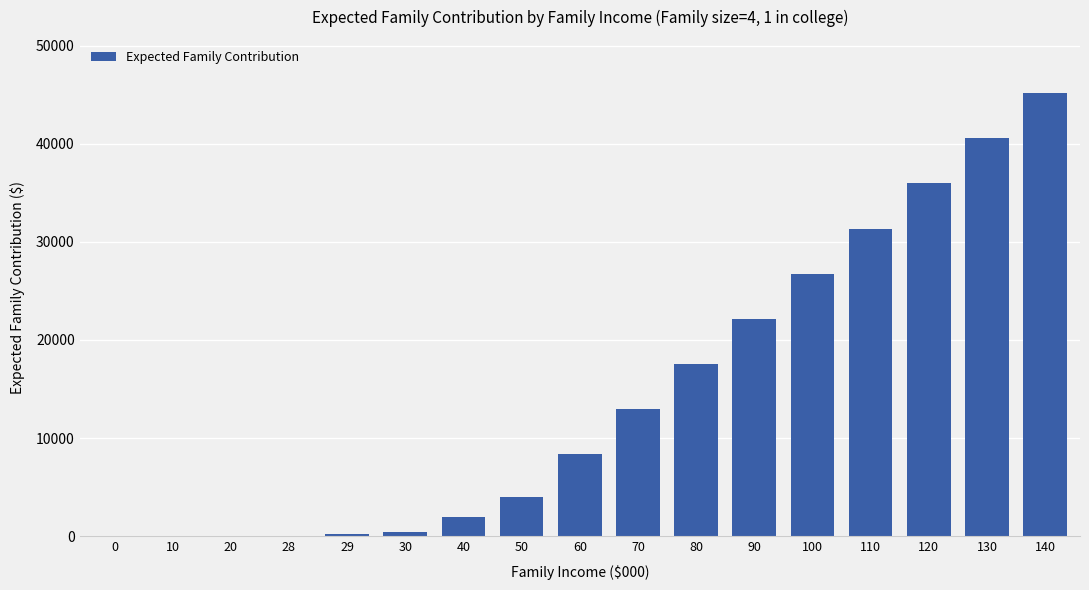

What is the greatest value displayed?

45159